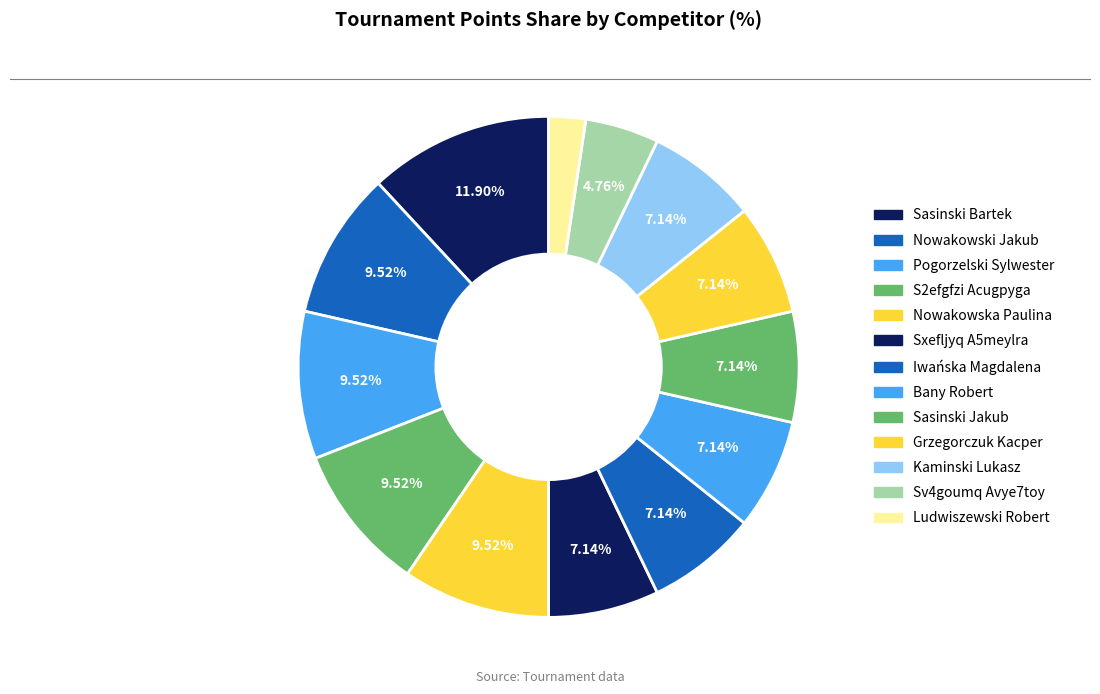

How many segments does this pie chart have?

13